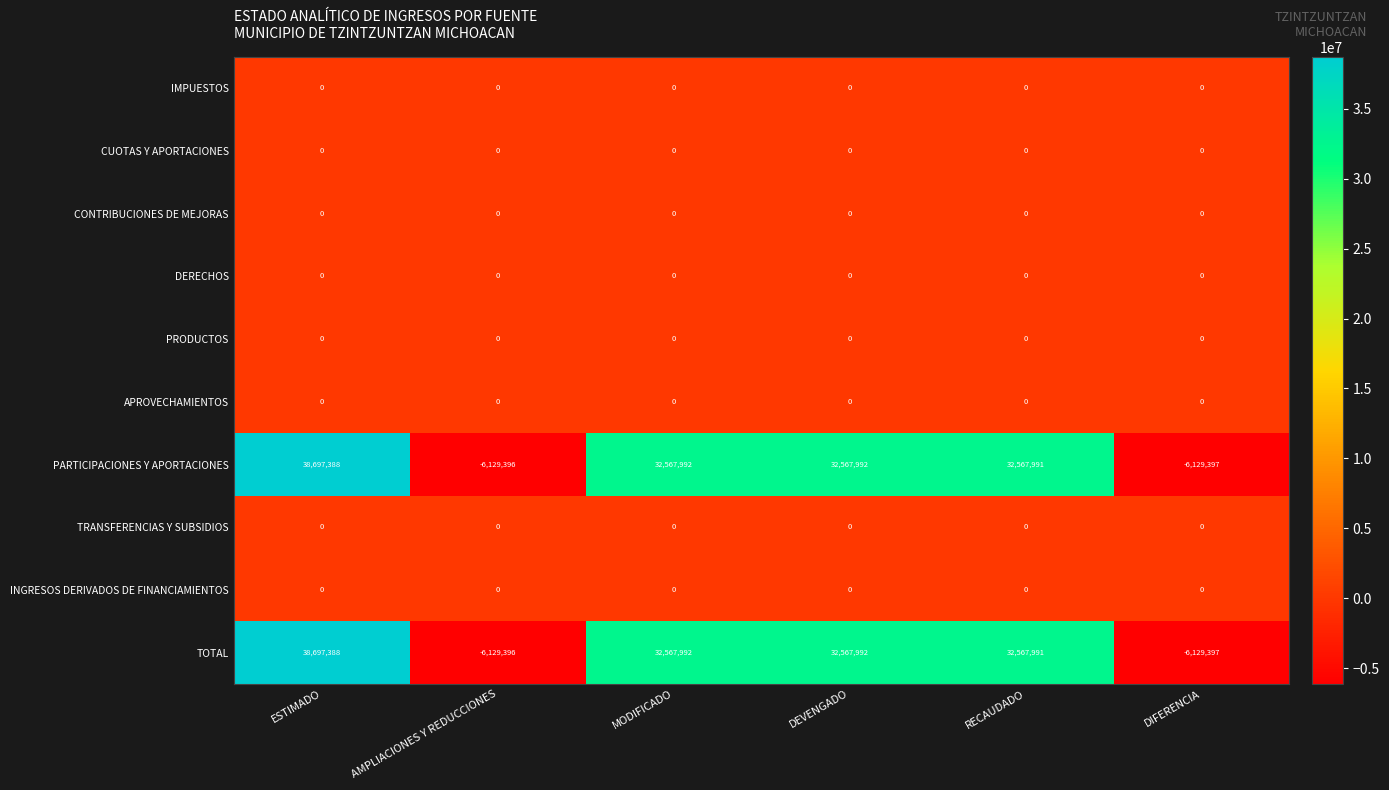

True or false: TOTAL has a value of -6129396 at AMPLIACIONES Y REDUCCIONES.

True